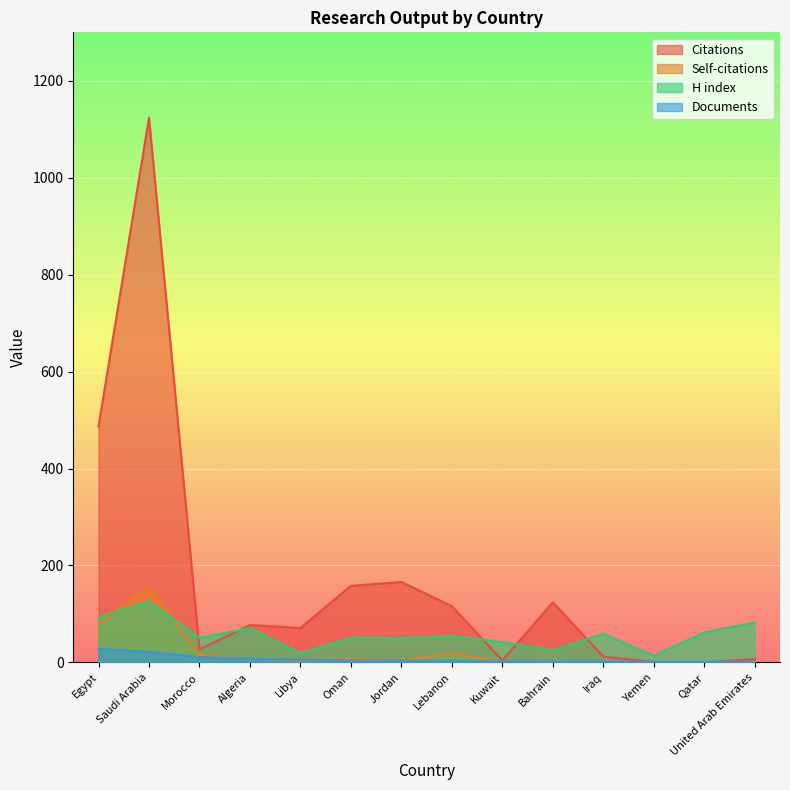

Is it true that Citations equals 59 at Bahrain?

False